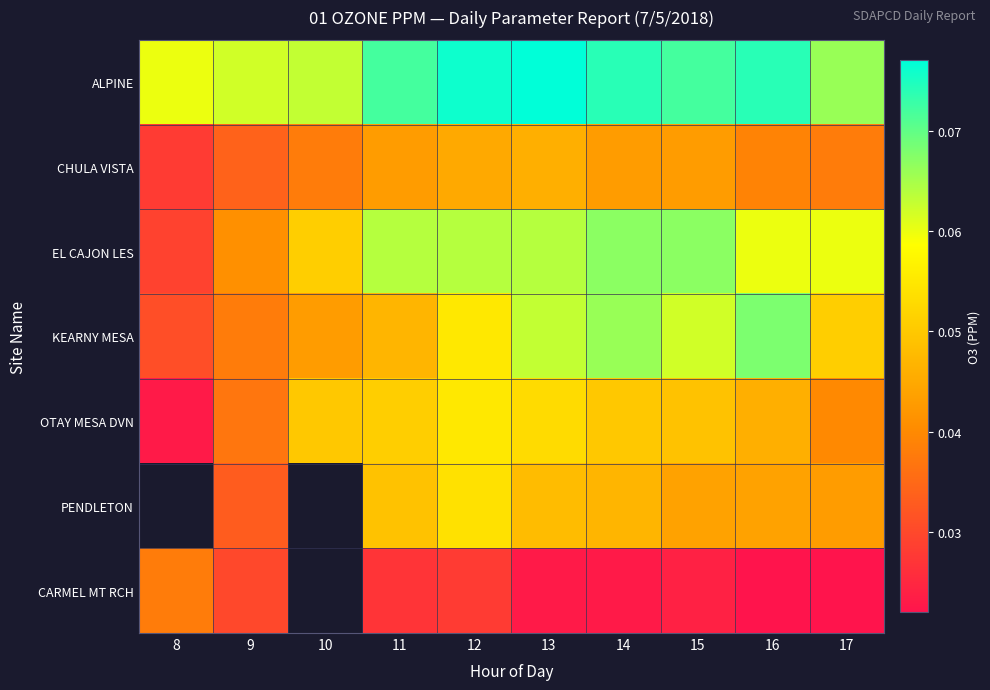

What is the total value across all series at 13?

0.4